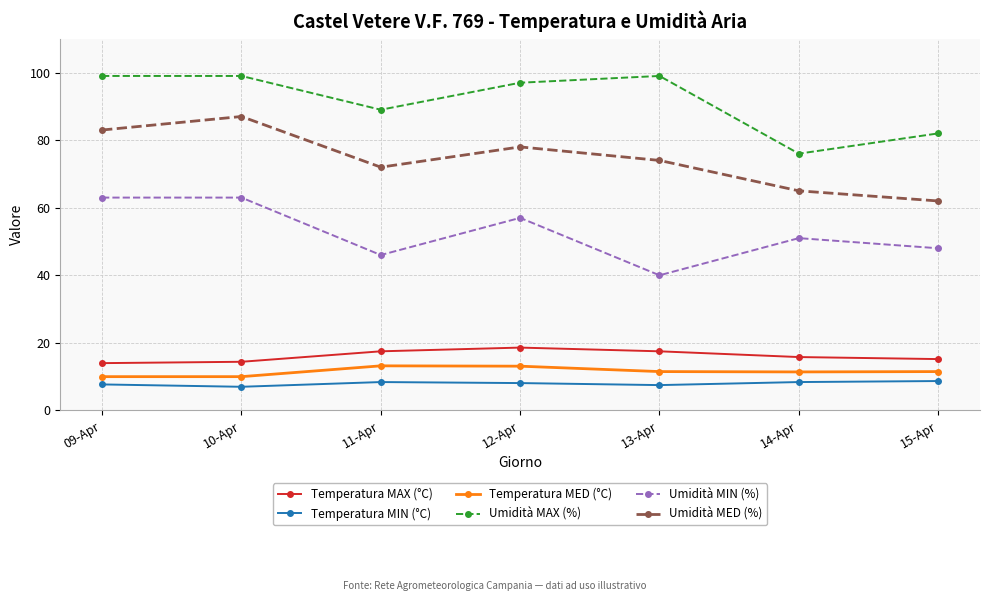

What is the difference between the Temperatura MED (°C) values at 12-Apr and 09-Apr?

3.1